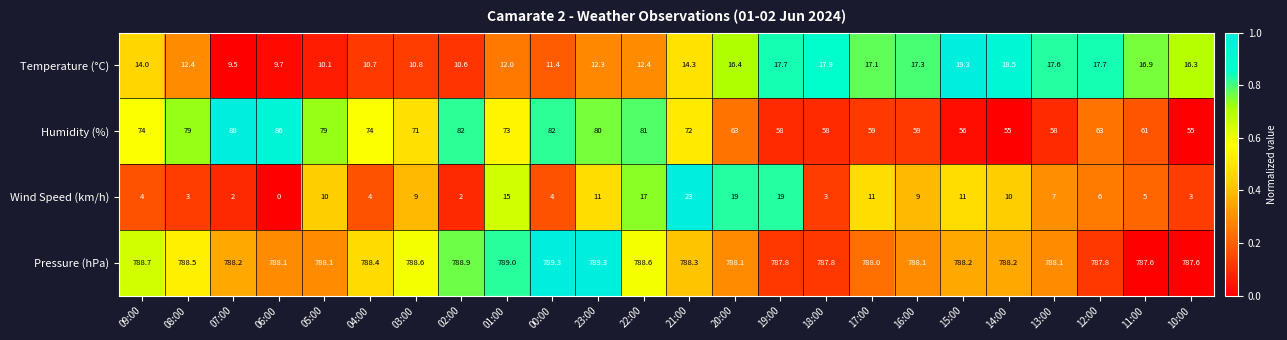

What is the difference between the highest and lowest values at 12:00?

781.8